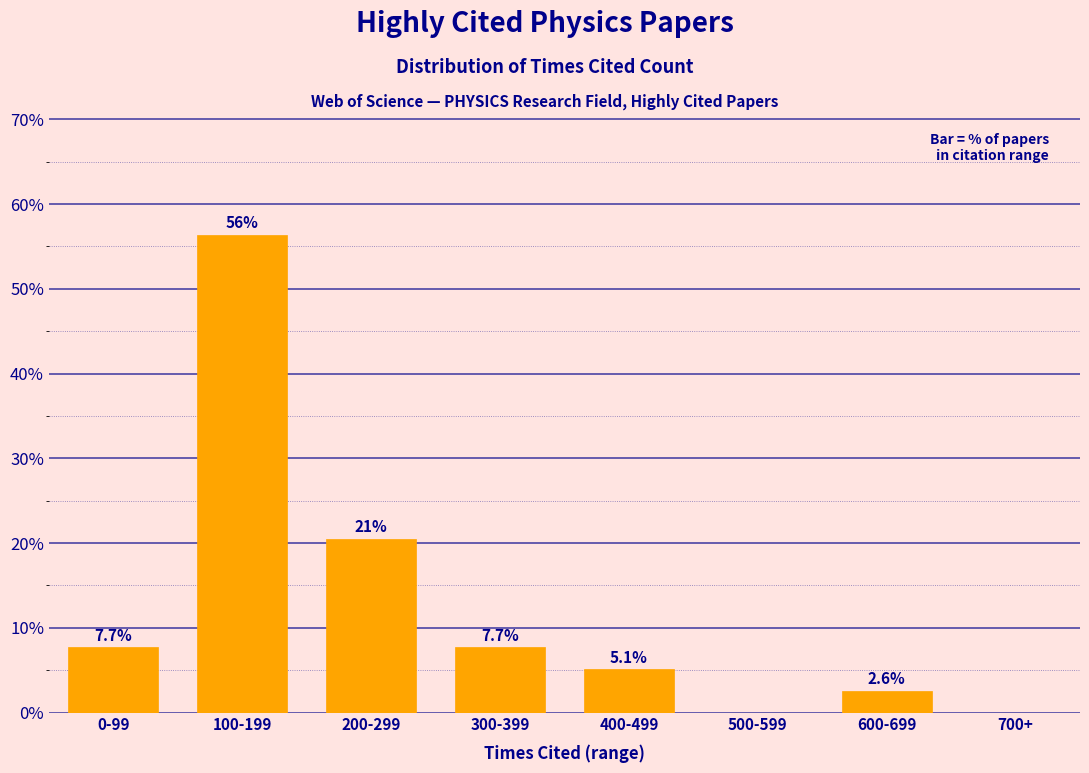

Reading left to right, extract all data points from this chart.

0-99=7.7	100-199=56.4	200-299=20.5	300-399=7.7	400-499=5.1	500-599=0.0	600-699=2.6	700+=0.0